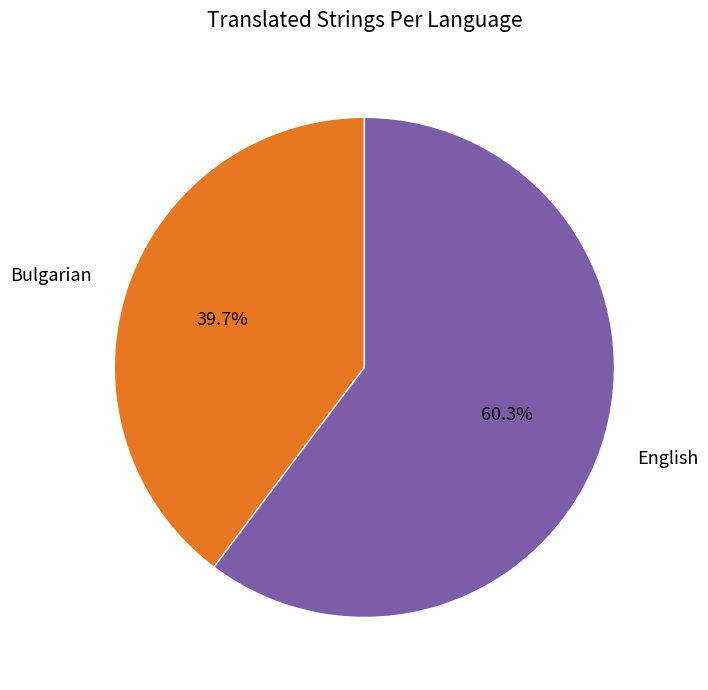

Count the number of slices in the pie.

2